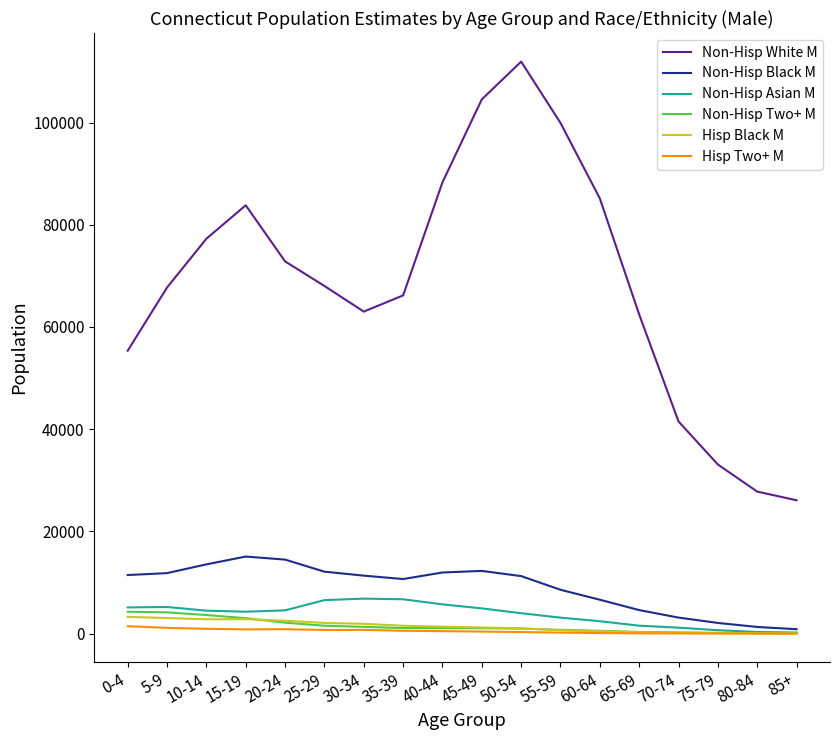

What position from the left is 55-59?

12